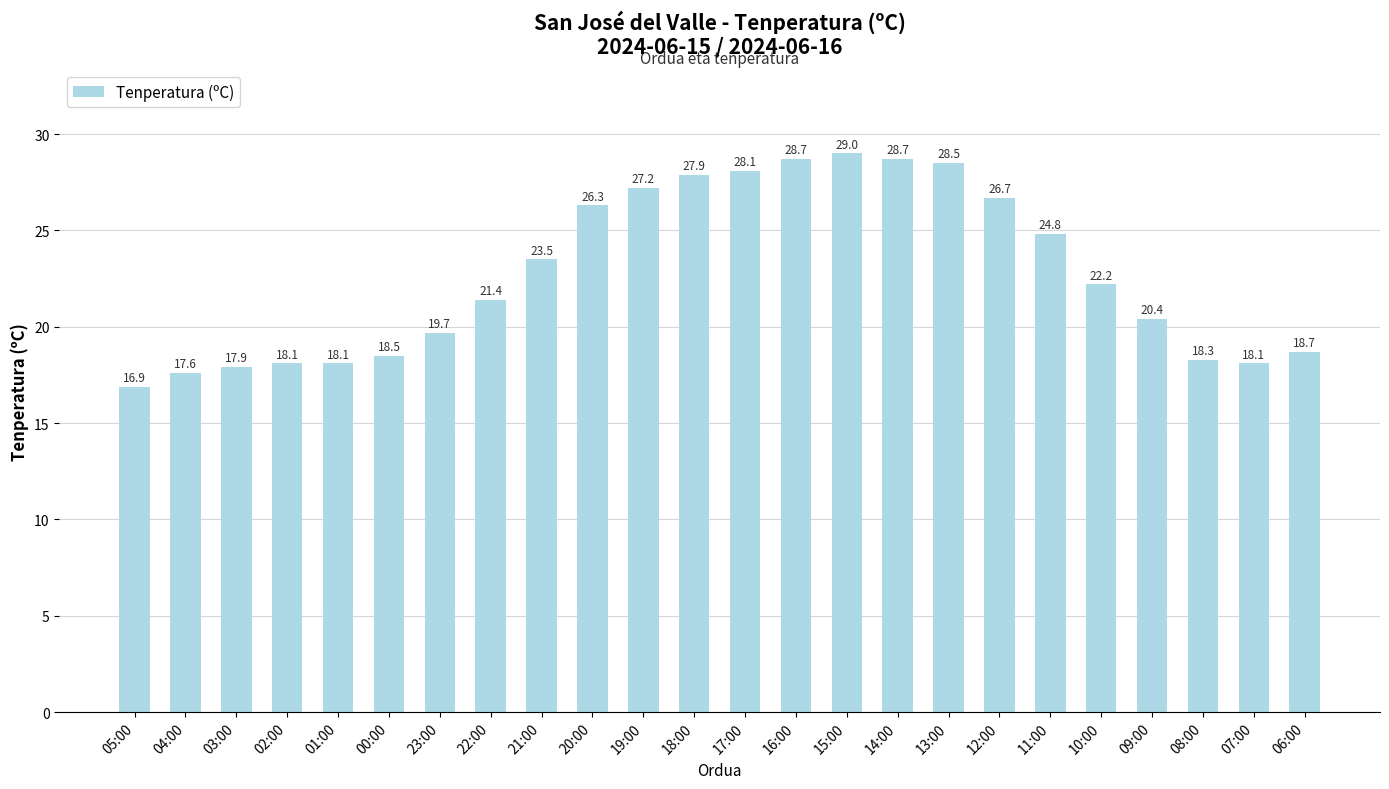

What is the value of the 12th bar from the left?

27.9